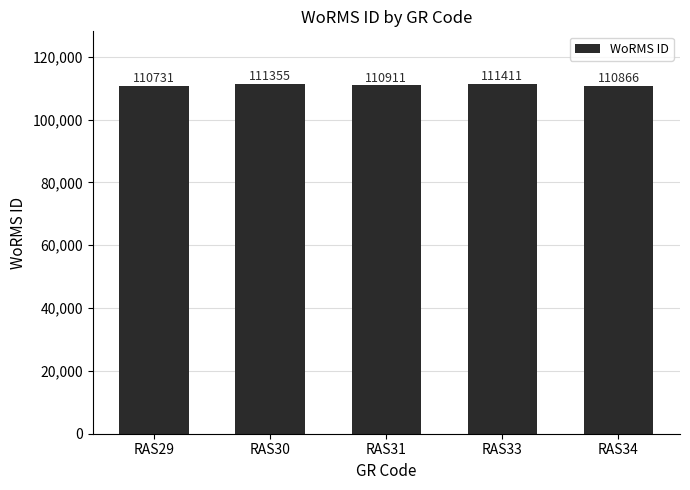

Rank the categories by value from lowest to highest.

RAS29, RAS34, RAS31, RAS30, RAS33